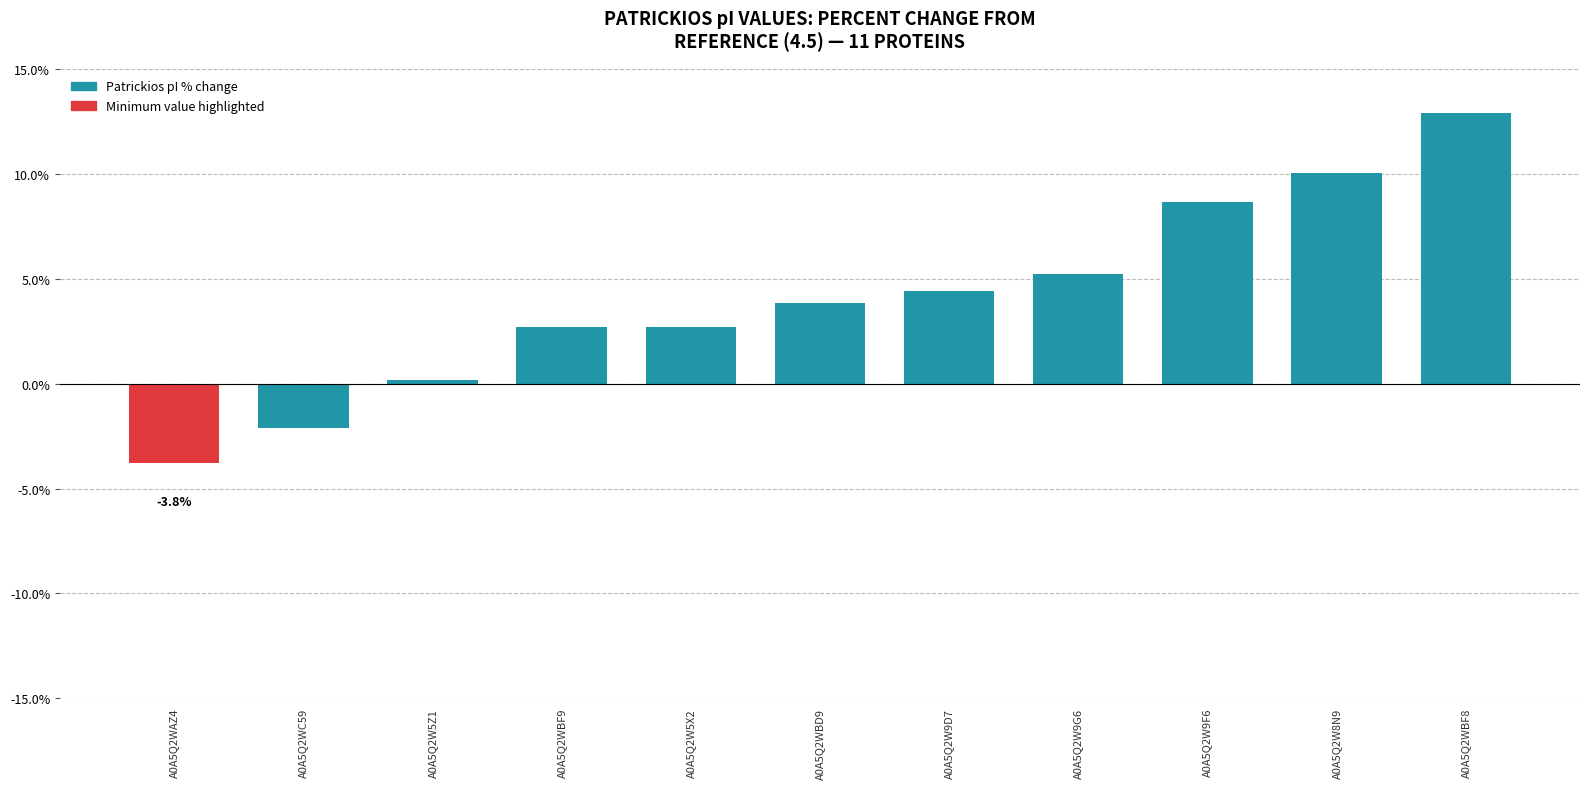

What is the label of the 8th bar from the left?

A0A5Q2W9G6